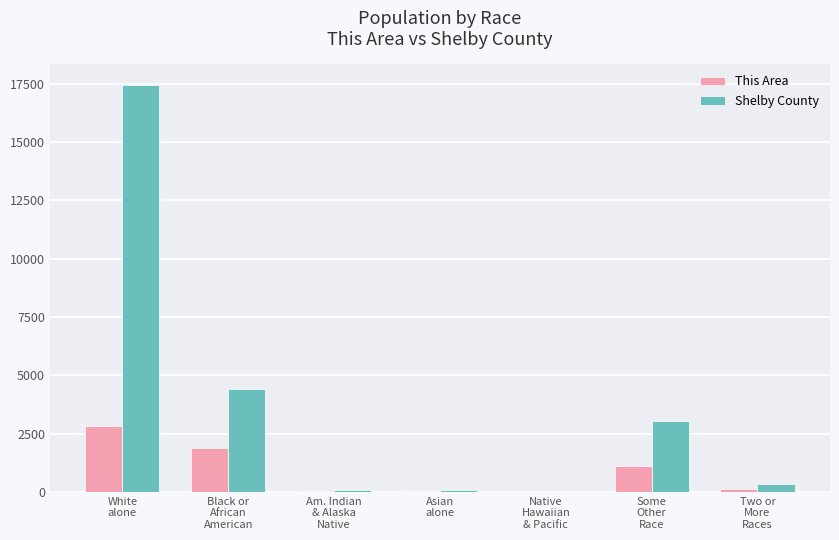

What is the maximum value for This Area?

2812